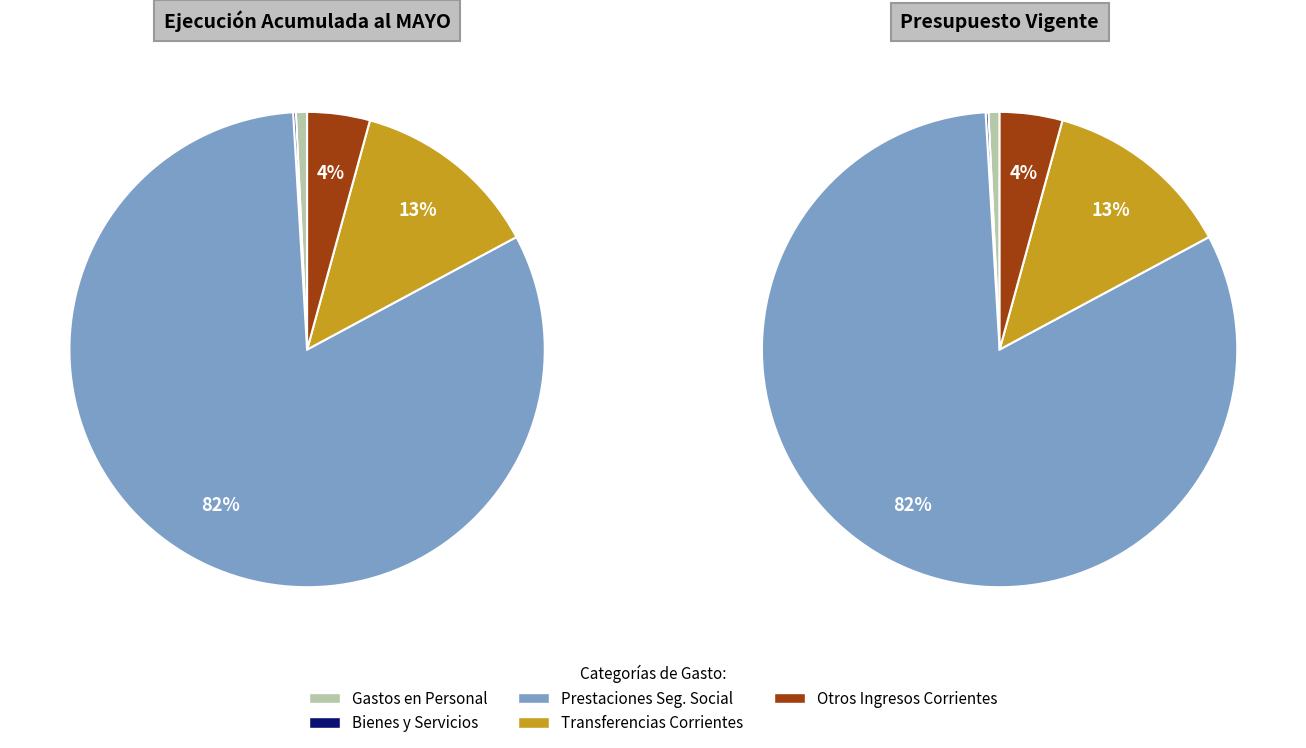

How many segments does this pie chart have?

5